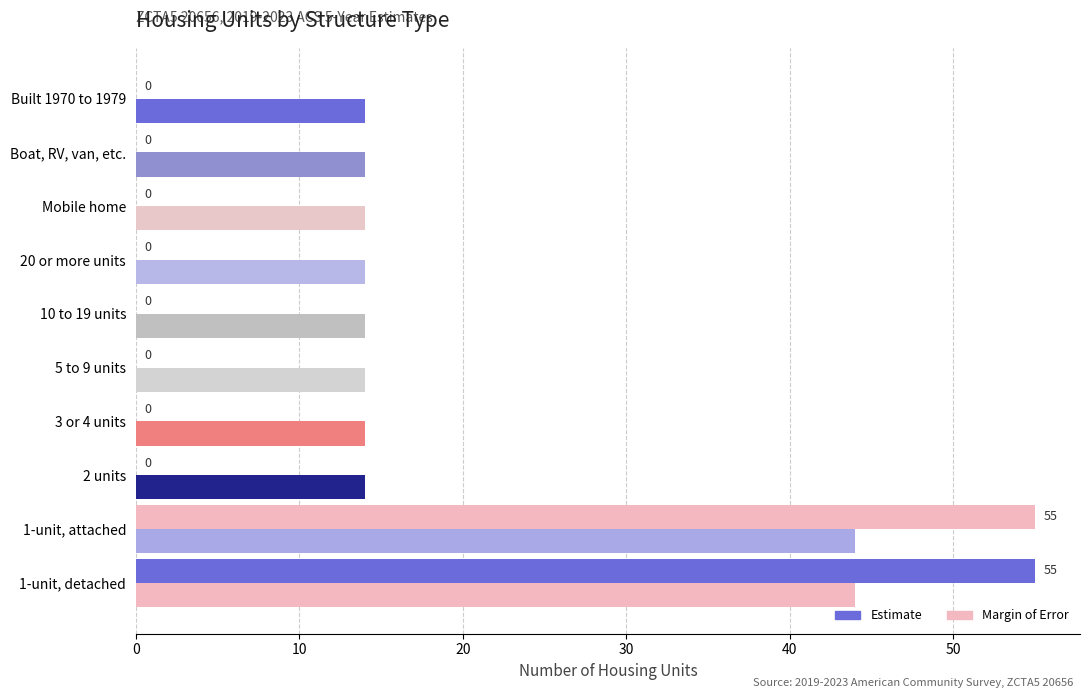

At which category does the chart reach its minimum across all series?

2 units